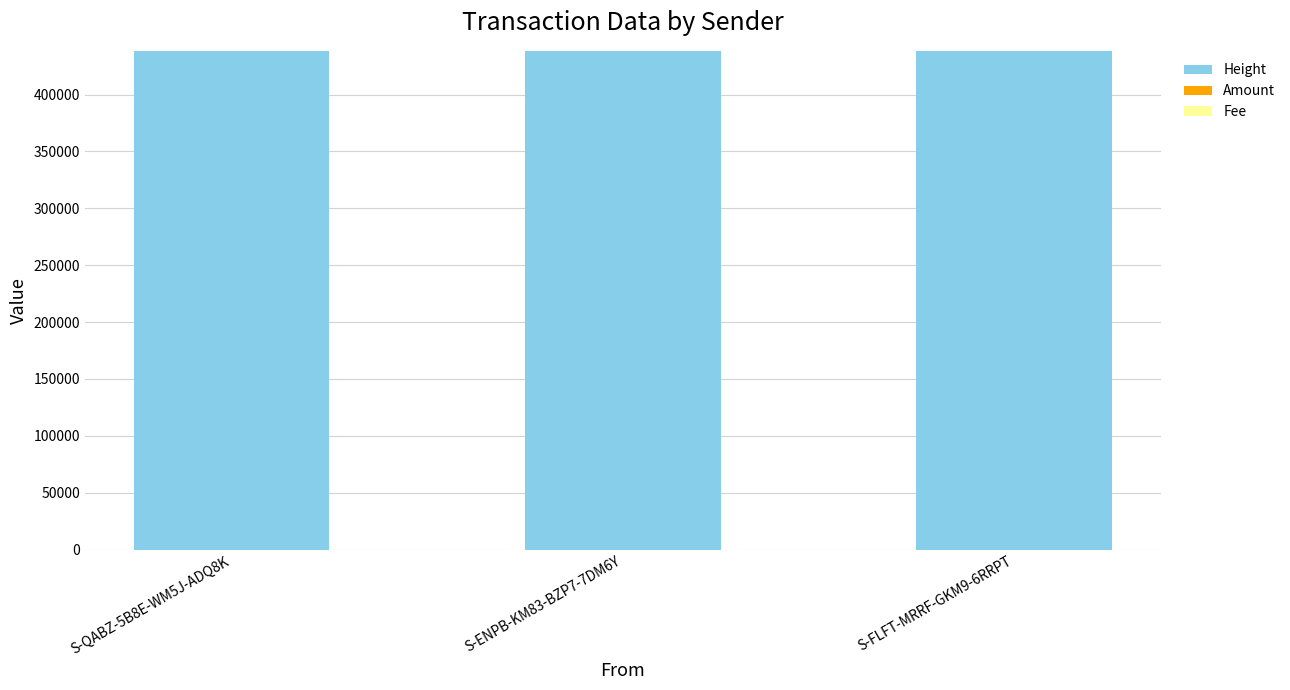

The value of Height at S-QABZ-5B8E-WM5J-ADQ8K is 668842. True or false?

False